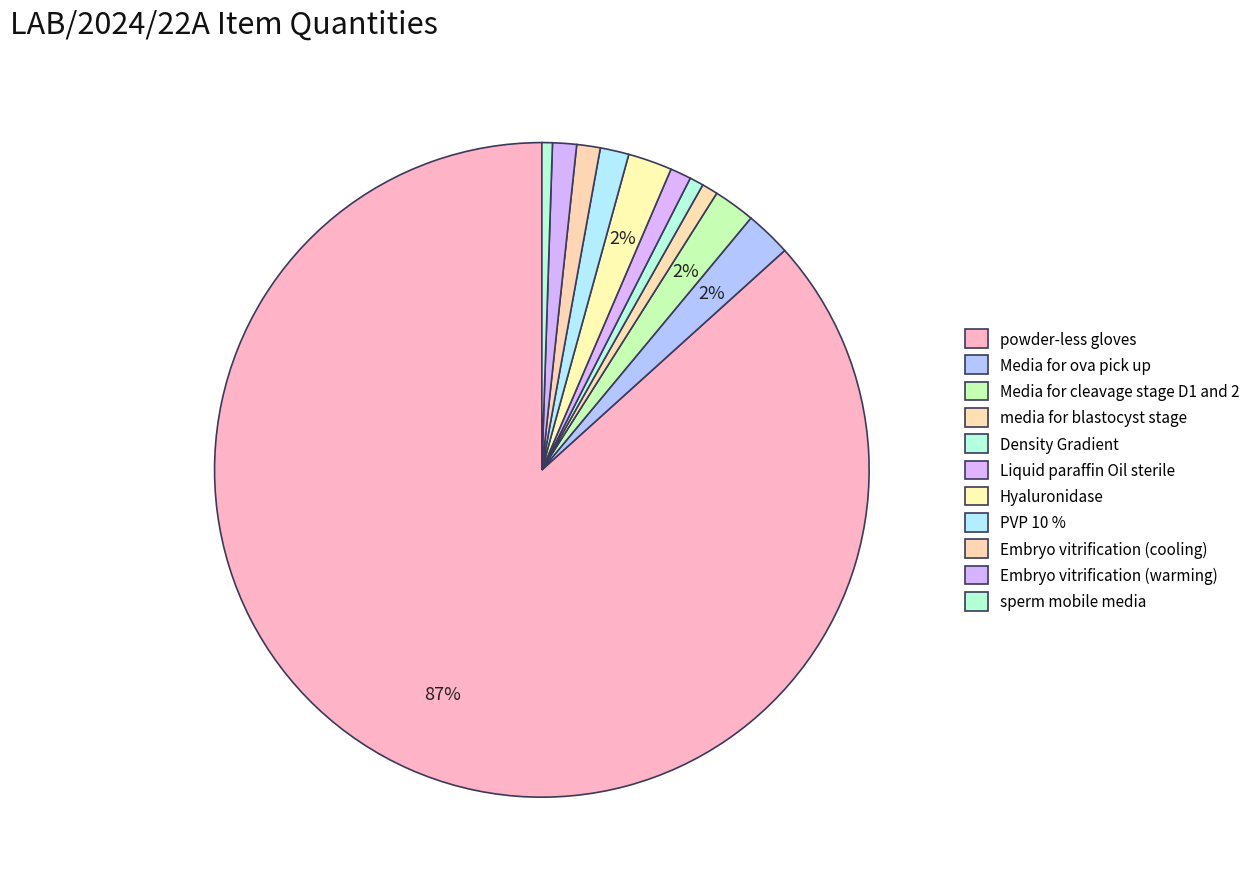

To the nearest percent, what portion does PVP 10 % represent?

1%